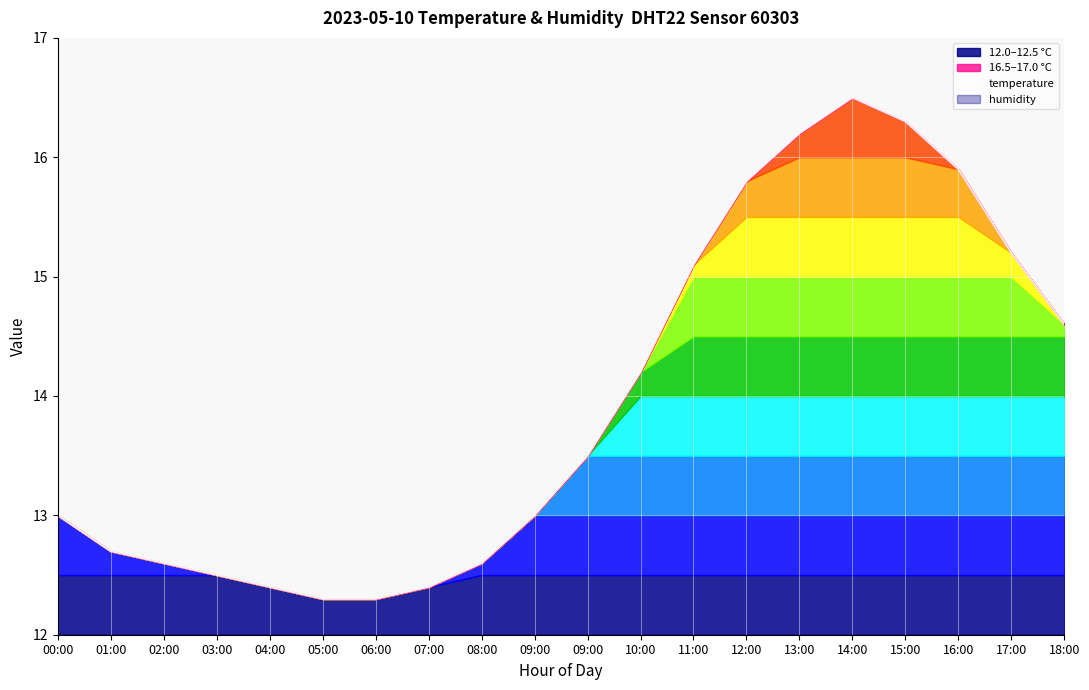

Does the chart display data point markers on the line(s)?

No